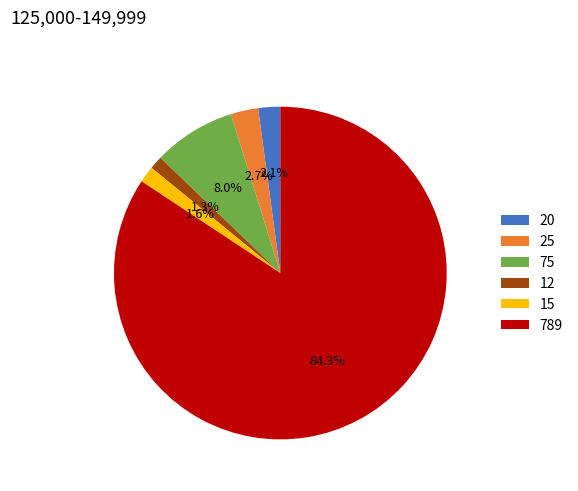

Is 20 the majority of the pie?

No